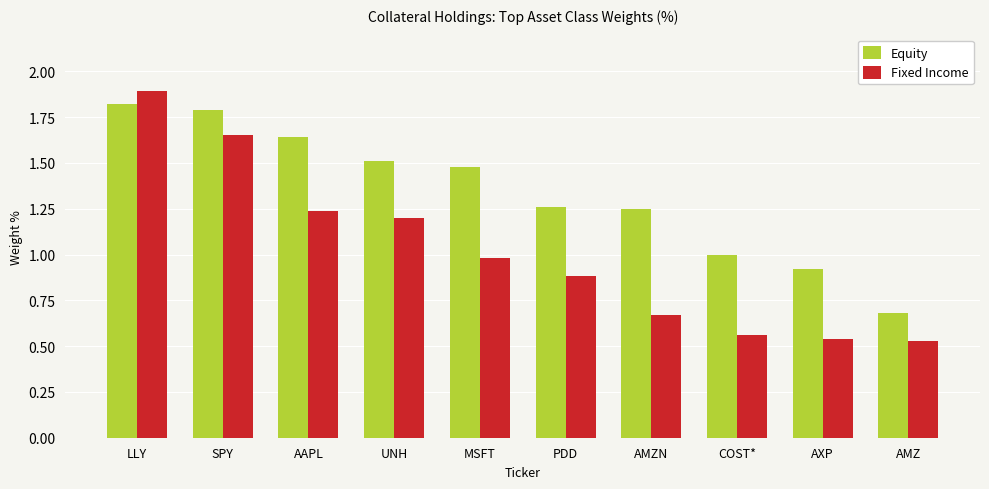

Rank the series at UNH from lowest to highest value.

Fixed Income, Equity